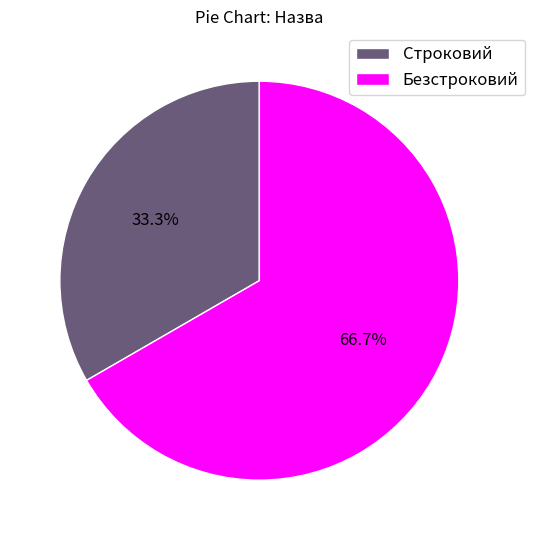

Which has a higher value, Безстроковий or Строковий?

Безстроковий